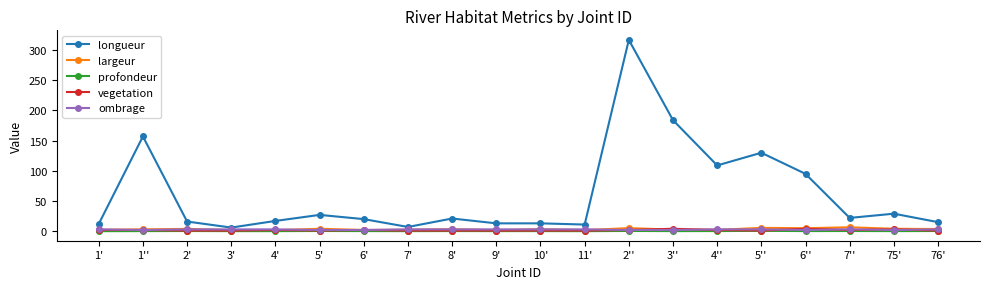

What is the greatest value displayed?

317.0